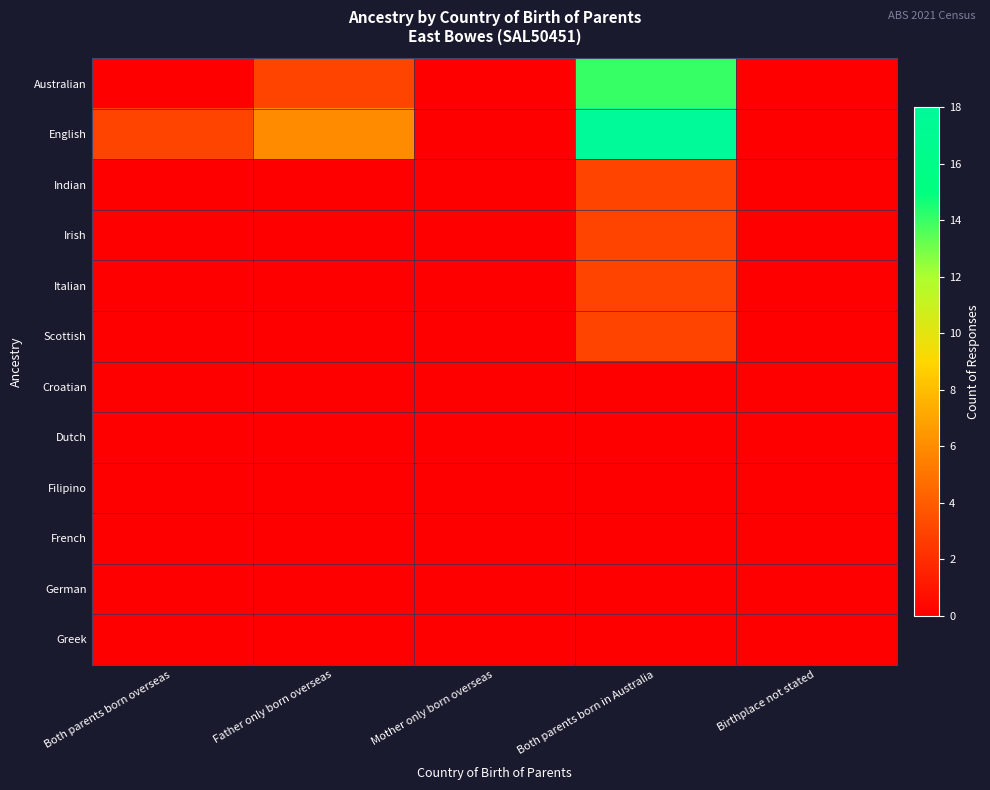

Reading left to right, what are all the values shown in this chart?

Australian: Both parents born overseas=0	Father only born overseas=3	Mother only born overseas=0	Both parents born in Australia=14	Birthplace not stated=0
English: Both parents born overseas=3	Father only born overseas=6	Mother only born overseas=0	Both parents born in Australia=18	Birthplace not stated=0
Indian: Both parents born overseas=0	Father only born overseas=0	Mother only born overseas=0	Both parents born in Australia=3	Birthplace not stated=0
Irish: Both parents born overseas=0	Father only born overseas=0	Mother only born overseas=0	Both parents born in Australia=3	Birthplace not stated=0
Italian: Both parents born overseas=0	Father only born overseas=0	Mother only born overseas=0	Both parents born in Australia=3	Birthplace not stated=0
Scottish: Both parents born overseas=0	Father only born overseas=0	Mother only born overseas=0	Both parents born in Australia=3	Birthplace not stated=0
Croatian: Both parents born overseas=0	Father only born overseas=0	Mother only born overseas=0	Both parents born in Australia=0	Birthplace not stated=0
Dutch: Both parents born overseas=0	Father only born overseas=0	Mother only born overseas=0	Both parents born in Australia=0	Birthplace not stated=0
Filipino: Both parents born overseas=0	Father only born overseas=0	Mother only born overseas=0	Both parents born in Australia=0	Birthplace not stated=0
French: Both parents born overseas=0	Father only born overseas=0	Mother only born overseas=0	Both parents born in Australia=0	Birthplace not stated=0
German: Both parents born overseas=0	Father only born overseas=0	Mother only born overseas=0	Both parents born in Australia=0	Birthplace not stated=0
Greek: Both parents born overseas=0	Father only born overseas=0	Mother only born overseas=0	Both parents born in Australia=0	Birthplace not stated=0